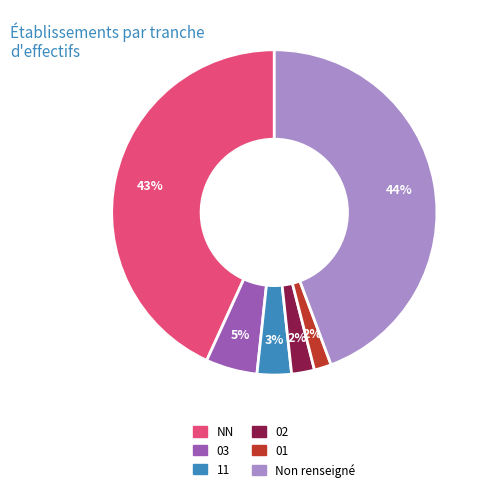

To the nearest percent, what is the average slice percentage?

17%